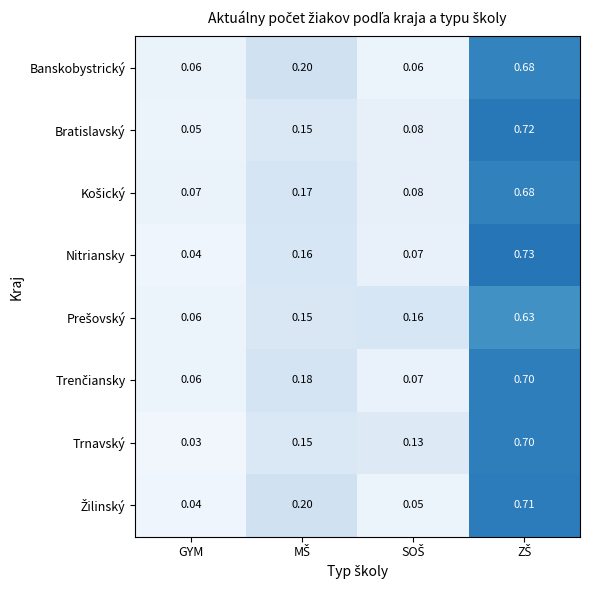

At which category does the chart reach its minimum across all series?

GYM